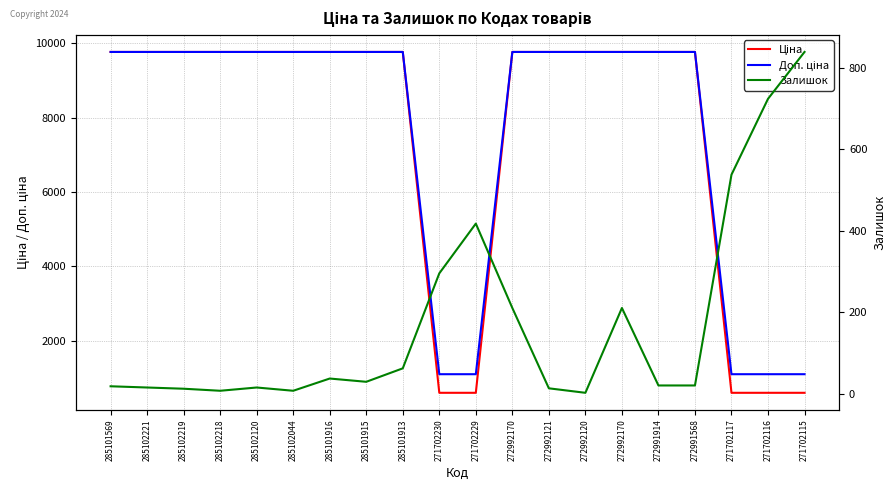

Which label corresponds to the largest value in the chart?

285101569